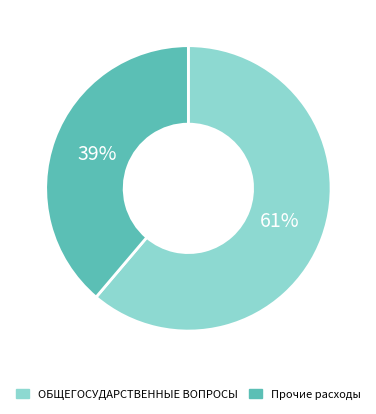

Which slice is the smallest?

Прочие расходы